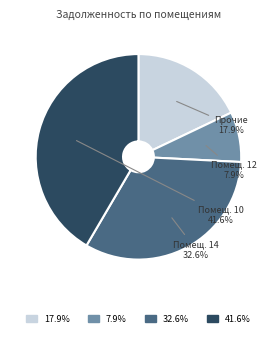

Is there any slice that represents more than half of the pie?

No